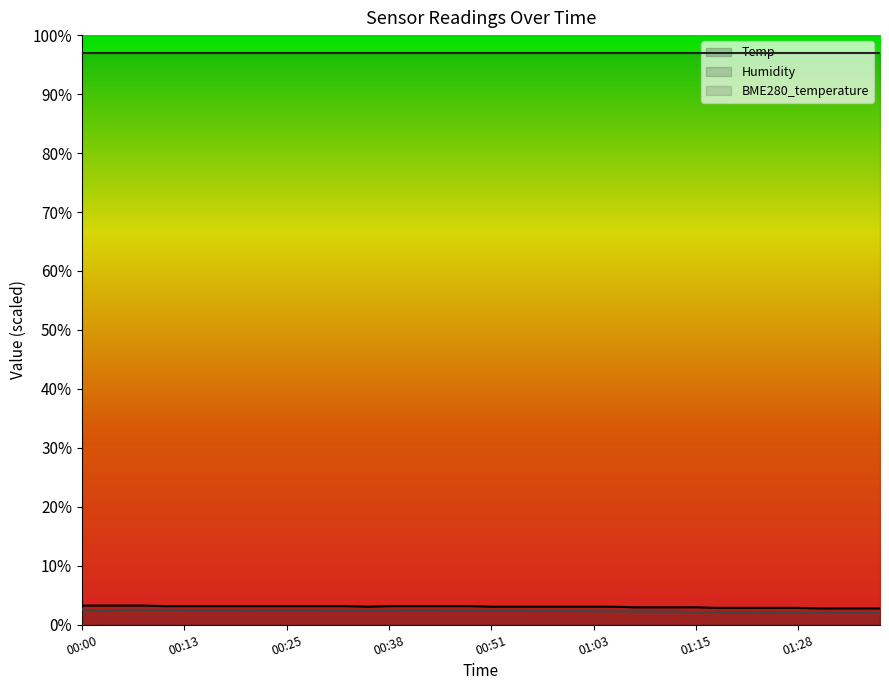

What position from the right is 00:08?

37